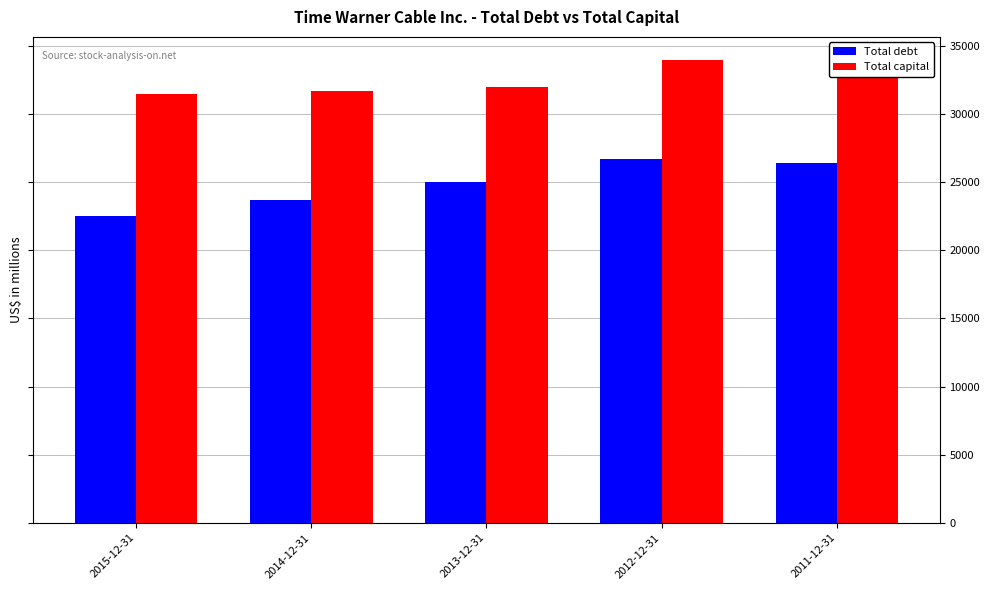

What are all the series names shown in the legend?

Total debt, Total capital